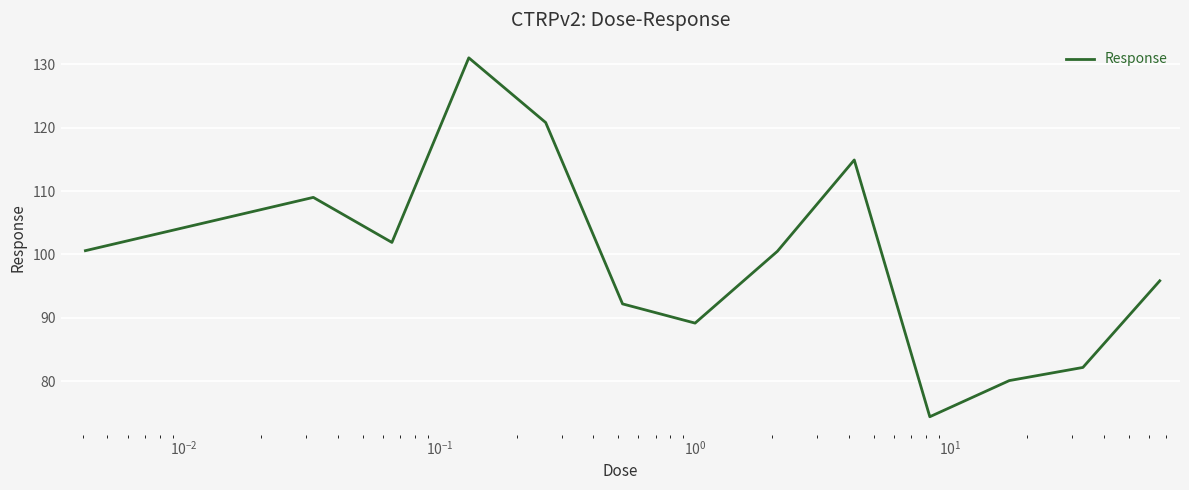

What is the smallest value displayed?

74.4